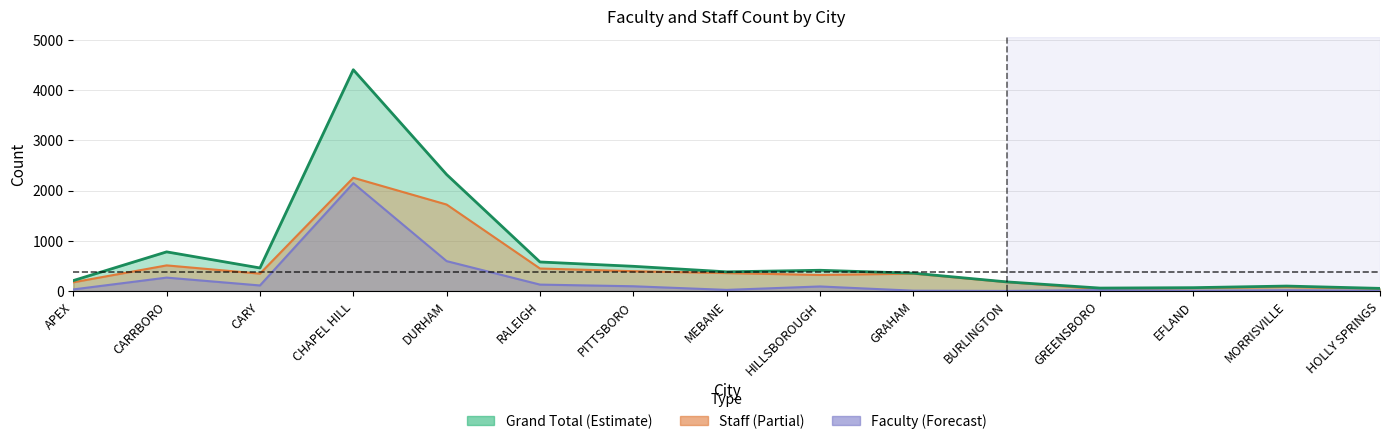

Does the chart display data point markers on the line(s)?

No